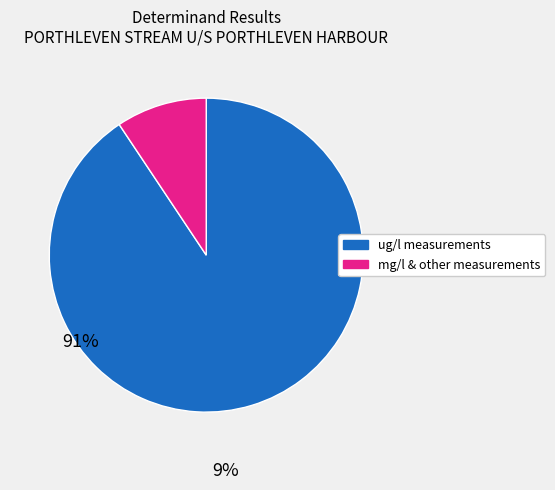

How many segments does this pie chart have?

2